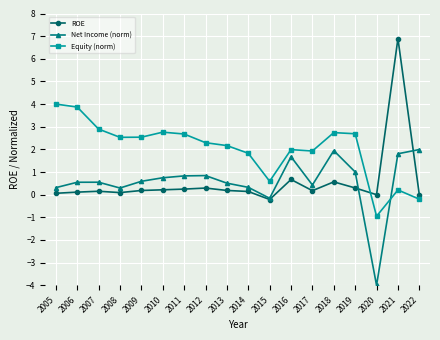

How many data points does each series have?

18